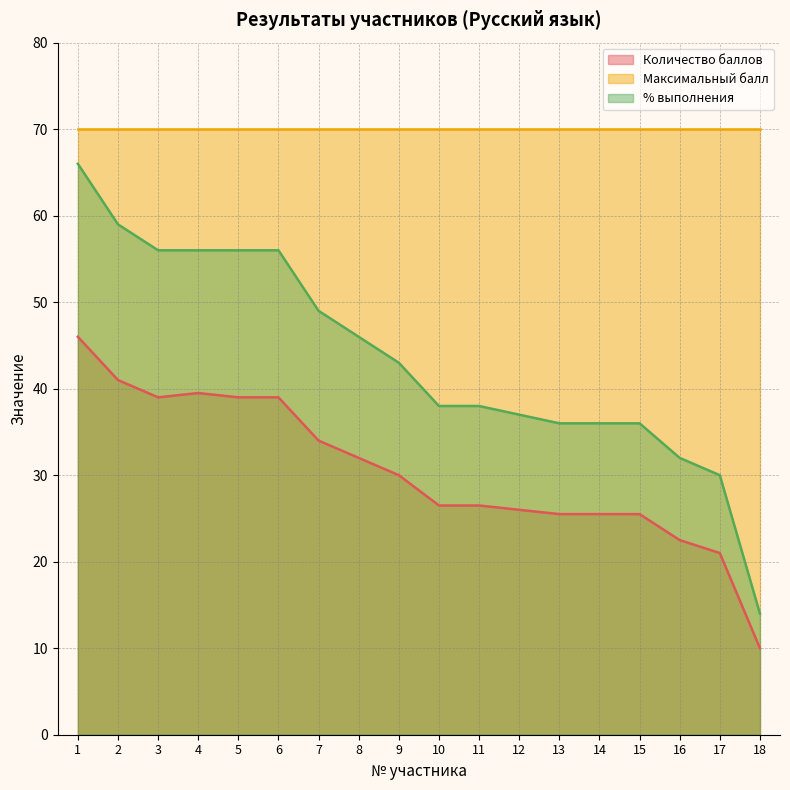

At which label does % выполнения reach its minimum?

18